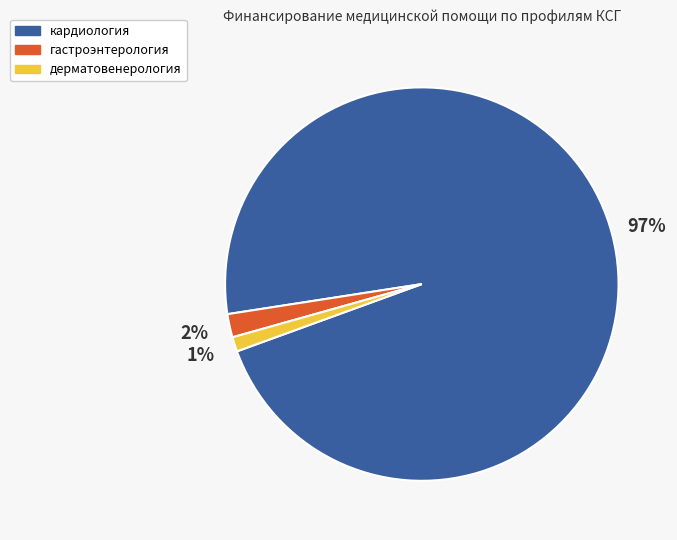

How many segments does this pie chart have?

3